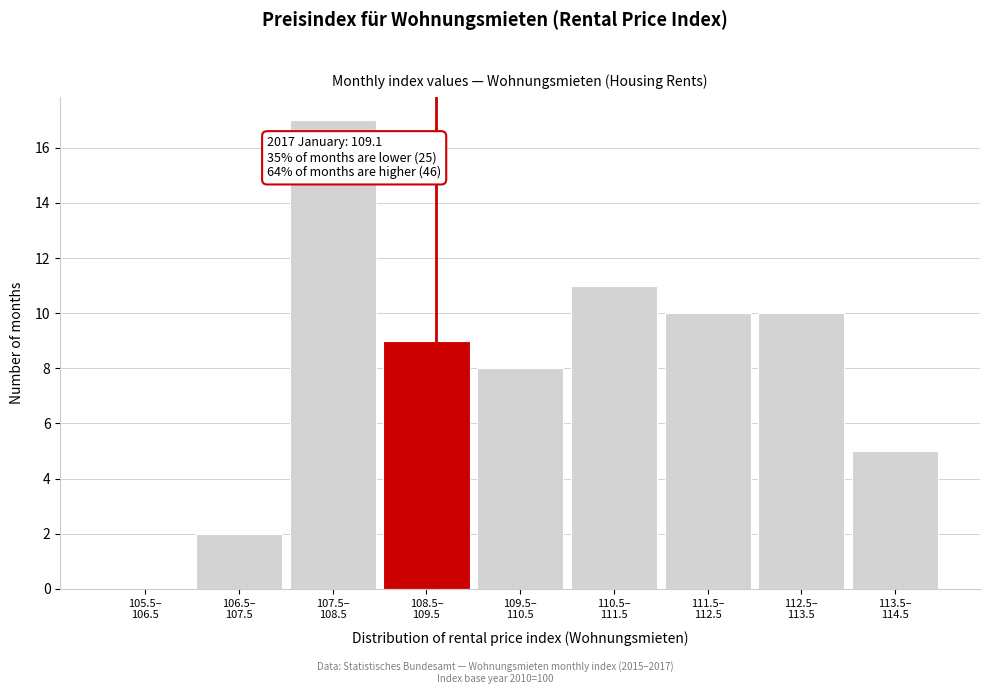

What is the maximum value shown in the chart?

17